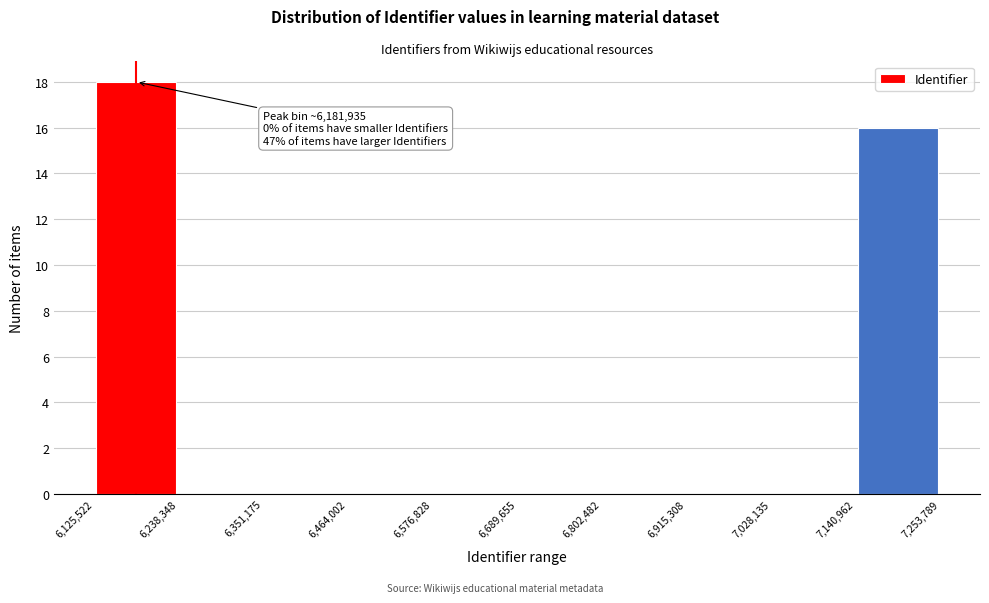

Which range on the x-axis has the tallest bar?

6,125,522 to 6,238,348